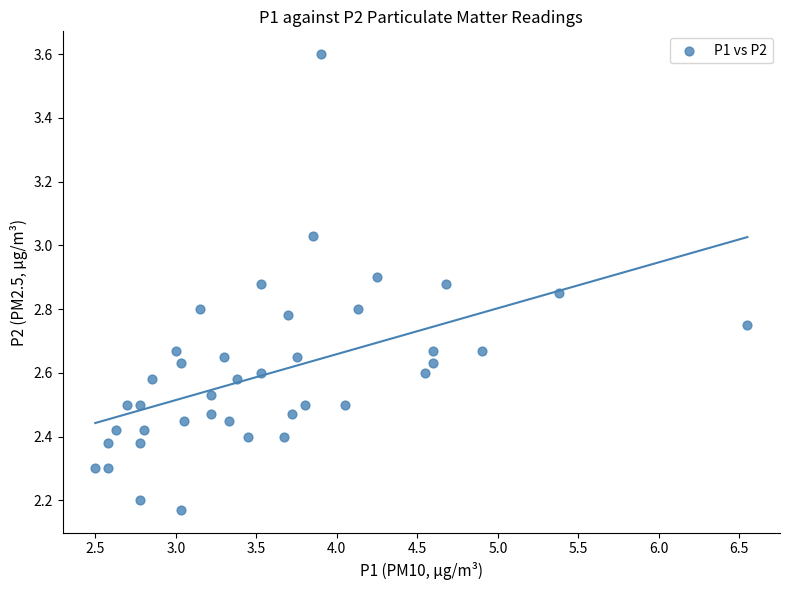

What is the range of X values (max minus min)?

4.0